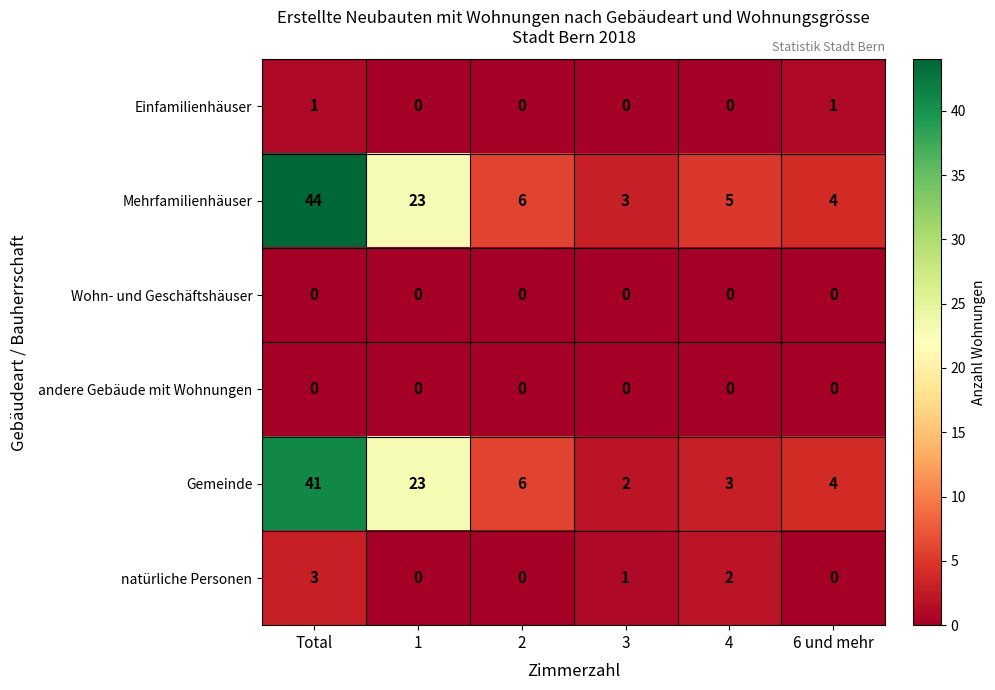

What is the sum of all natürliche Personen values?

6